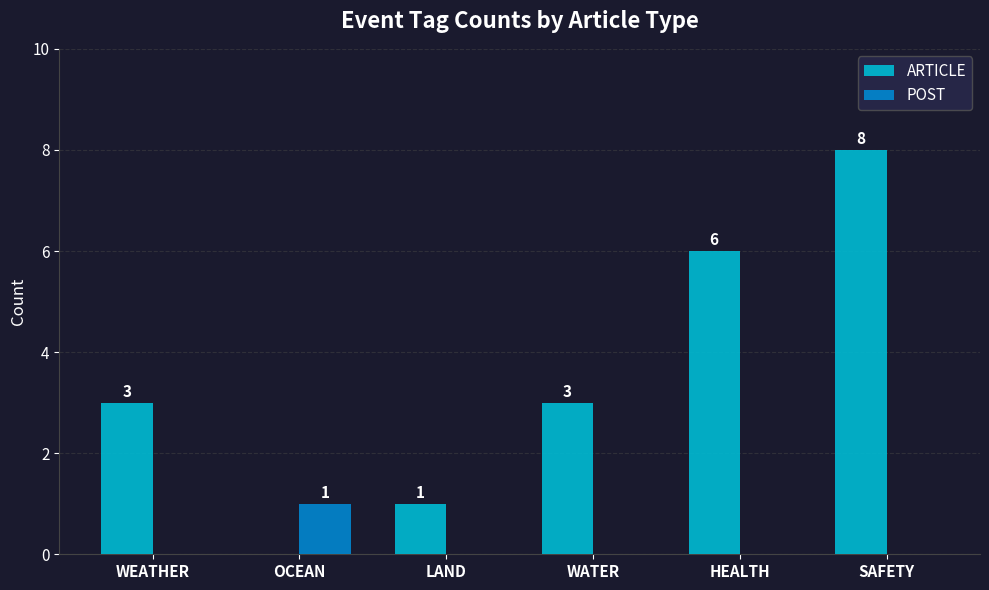

Which series changed the most between LAND and HEALTH?

ARTICLE